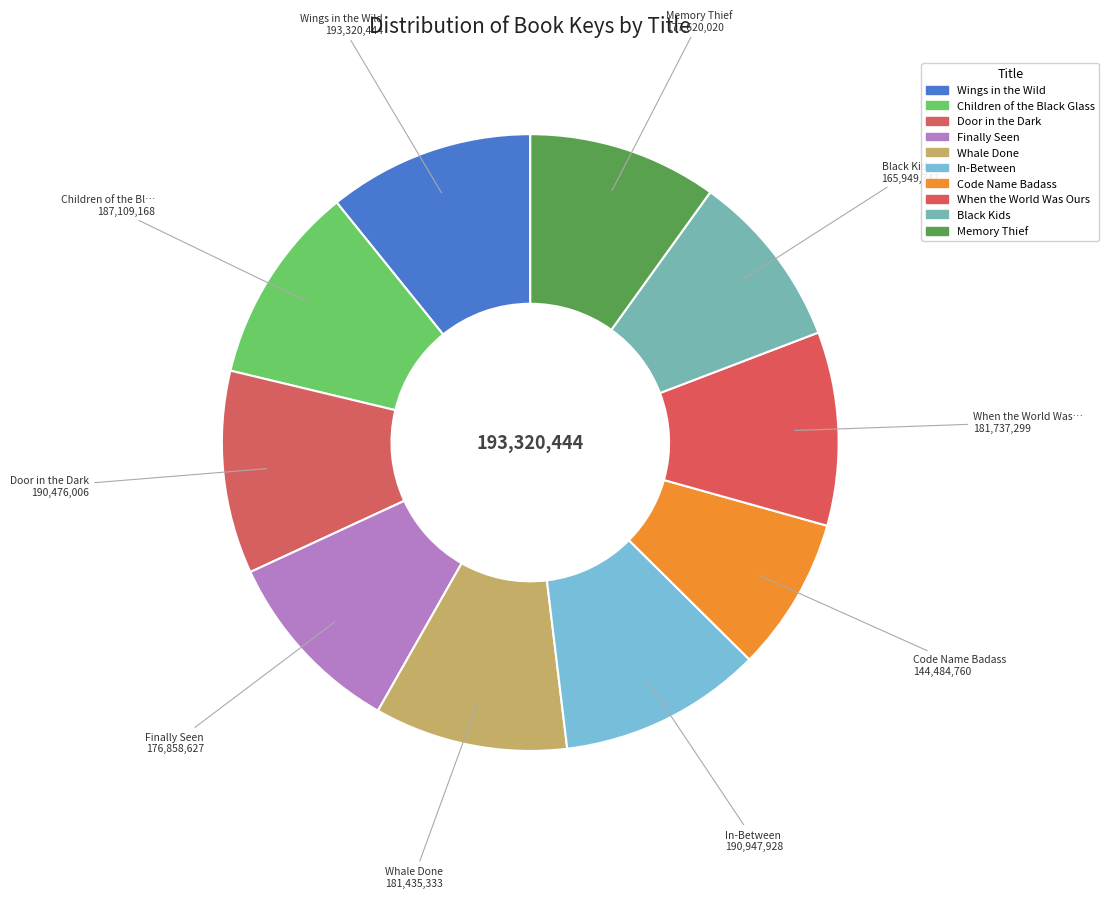

How much of the chart is everything except Door in the Dark?

89.4%